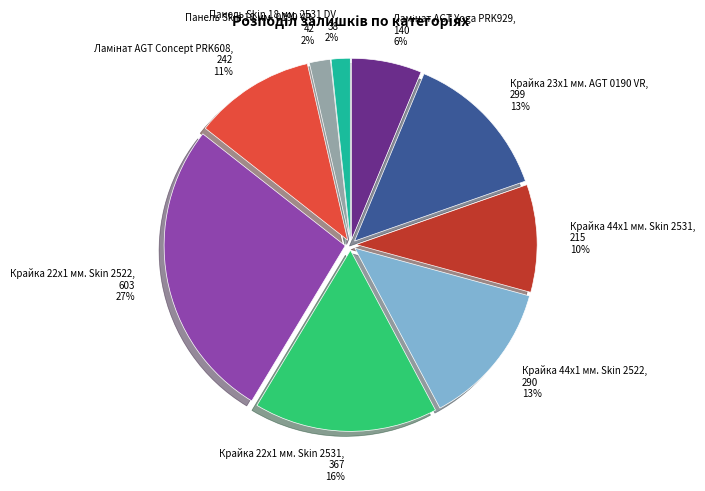

To the nearest percent, what portion does Панель Skin 18 мм. 2531 DV represent?

2%